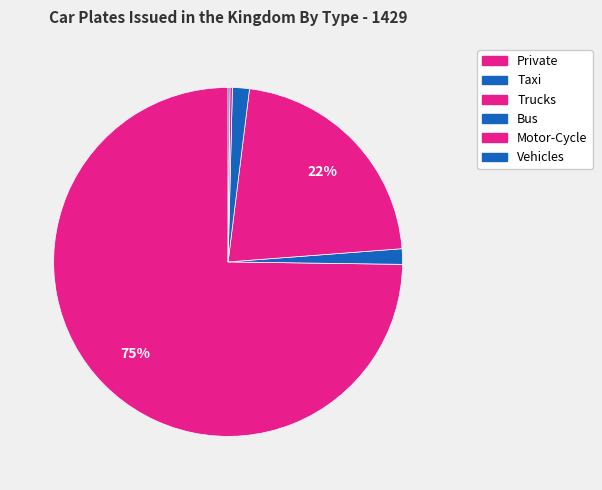

Is there a majority slice in this chart?

Yes